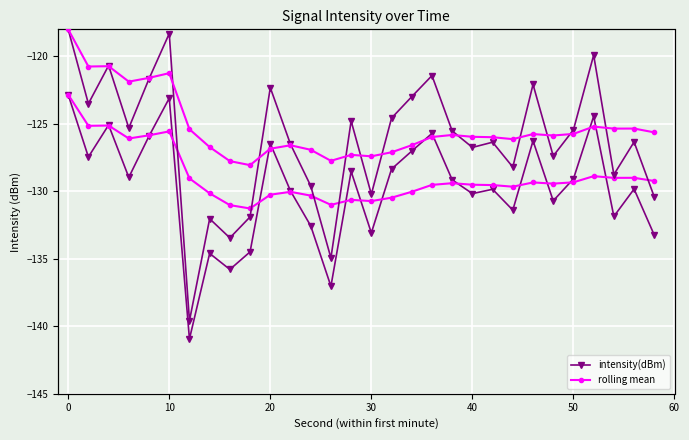

What is the difference between the maximum and minimum values in the intensity(dBm) series?

18.1